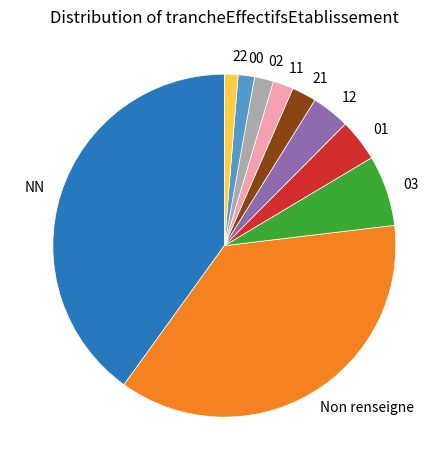

Which has a higher value, 21 or 12?

12